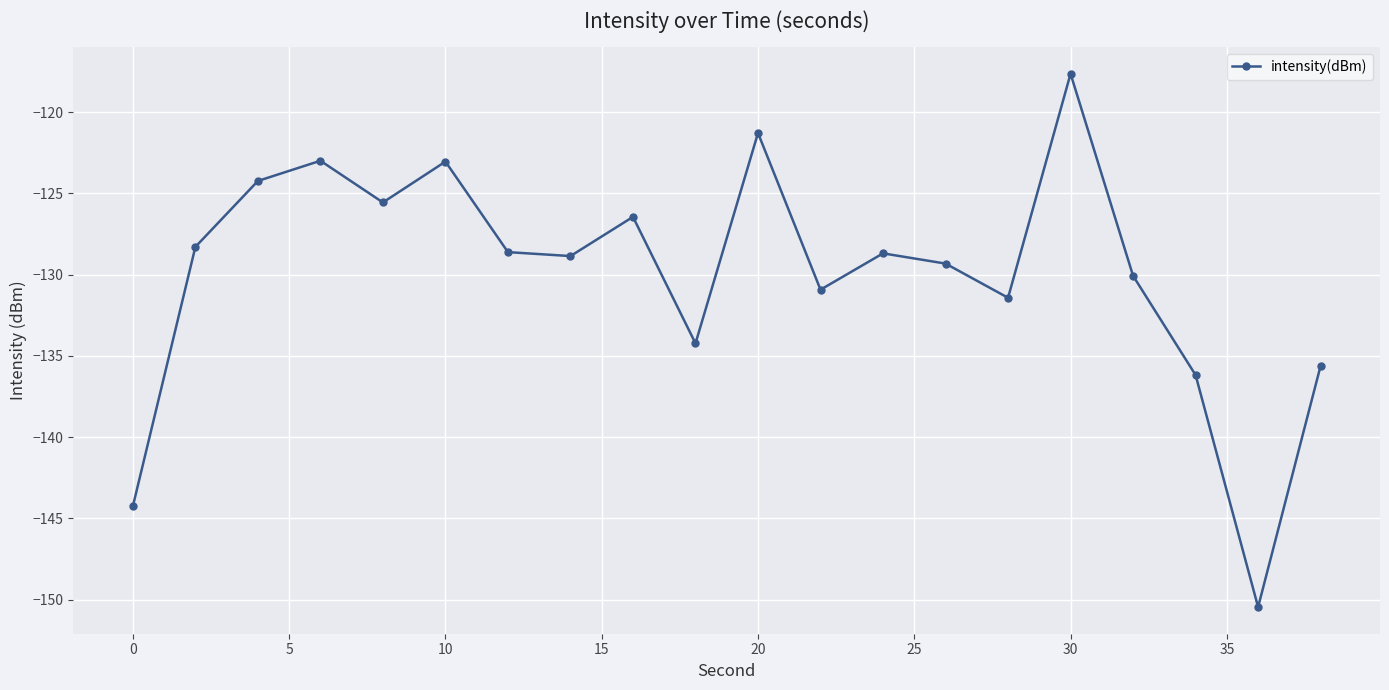

What is the sum of all values?

-2598.1